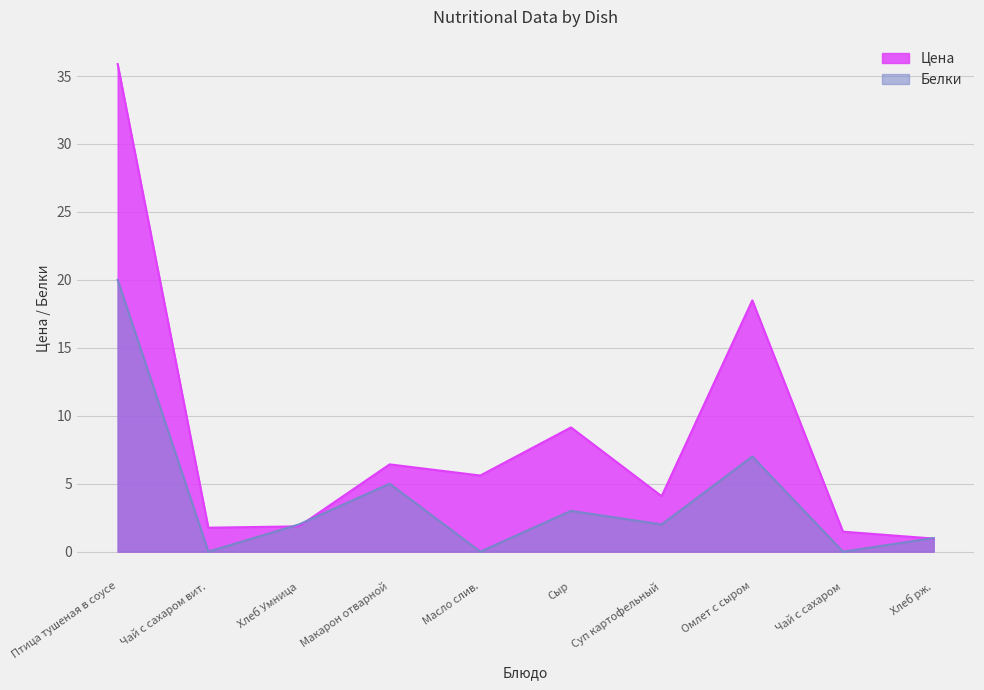

At Хлеб Умница, list the series in order from largest to smallest.

Белки, Цена